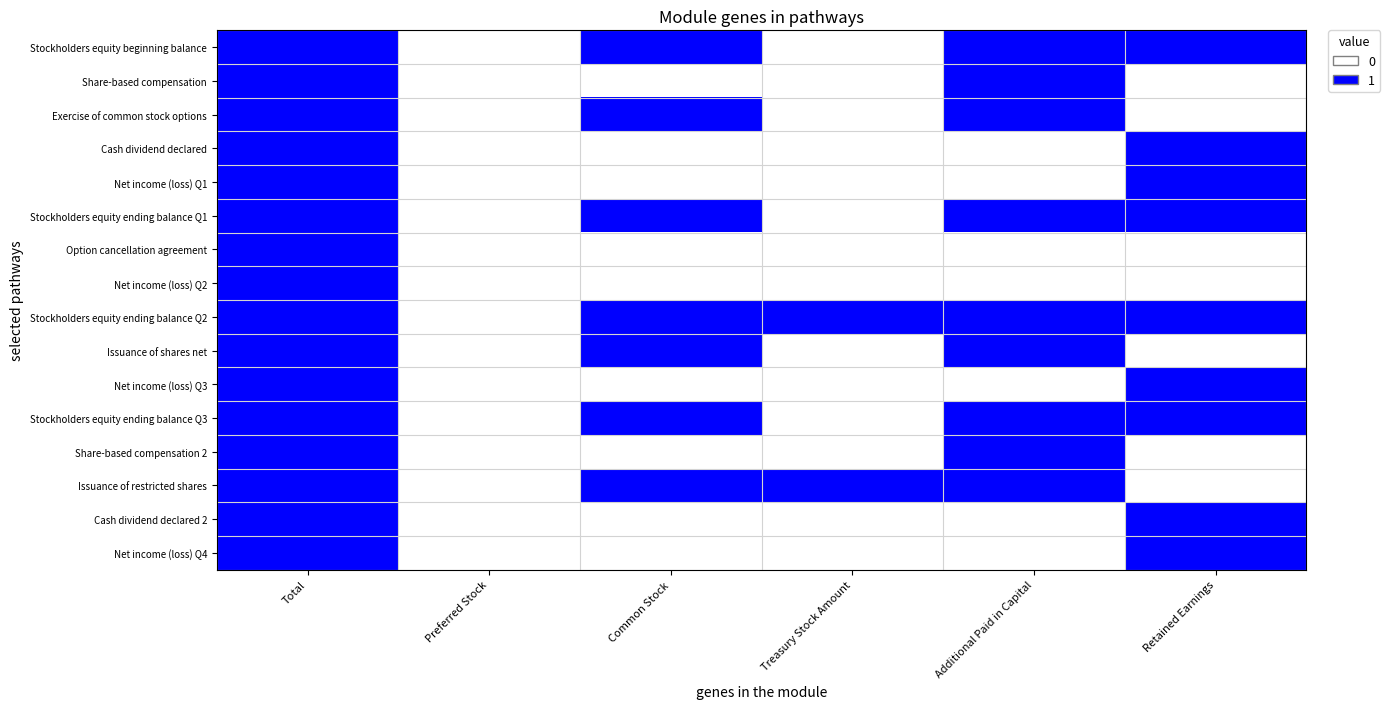

Reading left to right, list all the values displayed in this chart.

Stockholders equity beginning balance: Total=1	Preferred Stock=0	Common Stock=1	Treasury Stock Amount=0	Additional Paid in Capital=1	Retained Earnings=1
Share-based compensation: Total=1	Preferred Stock=0	Common Stock=0	Treasury Stock Amount=0	Additional Paid in Capital=1	Retained Earnings=0
Exercise of common stock options: Total=1	Preferred Stock=0	Common Stock=1	Treasury Stock Amount=0	Additional Paid in Capital=1	Retained Earnings=0
Cash dividend declared: Total=1	Preferred Stock=0	Common Stock=0	Treasury Stock Amount=0	Additional Paid in Capital=0	Retained Earnings=1
Net income (loss) Q1: Total=1	Preferred Stock=0	Common Stock=0	Treasury Stock Amount=0	Additional Paid in Capital=0	Retained Earnings=1
Stockholders equity ending balance Q1: Total=1	Preferred Stock=0	Common Stock=1	Treasury Stock Amount=0	Additional Paid in Capital=1	Retained Earnings=1
Option cancellation agreement: Total=1	Preferred Stock=0	Common Stock=0	Treasury Stock Amount=0	Additional Paid in Capital=0	Retained Earnings=0
Net income (loss) Q2: Total=1	Preferred Stock=0	Common Stock=0	Treasury Stock Amount=0	Additional Paid in Capital=0	Retained Earnings=0
Stockholders equity ending balance Q2: Total=1	Preferred Stock=0	Common Stock=1	Treasury Stock Amount=1	Additional Paid in Capital=1	Retained Earnings=1
Issuance of shares net: Total=1	Preferred Stock=0	Common Stock=1	Treasury Stock Amount=0	Additional Paid in Capital=1	Retained Earnings=0
Net income (loss) Q3: Total=1	Preferred Stock=0	Common Stock=0	Treasury Stock Amount=0	Additional Paid in Capital=0	Retained Earnings=1
Stockholders equity ending balance Q3: Total=1	Preferred Stock=0	Common Stock=1	Treasury Stock Amount=0	Additional Paid in Capital=1	Retained Earnings=1
Share-based compensation 2: Total=1	Preferred Stock=0	Common Stock=0	Treasury Stock Amount=0	Additional Paid in Capital=1	Retained Earnings=0
Issuance of restricted shares: Total=1	Preferred Stock=0	Common Stock=1	Treasury Stock Amount=1	Additional Paid in Capital=1	Retained Earnings=0
Cash dividend declared 2: Total=1	Preferred Stock=0	Common Stock=0	Treasury Stock Amount=0	Additional Paid in Capital=0	Retained Earnings=1
Net income (loss) Q4: Total=1	Preferred Stock=0	Common Stock=0	Treasury Stock Amount=0	Additional Paid in Capital=0	Retained Earnings=1